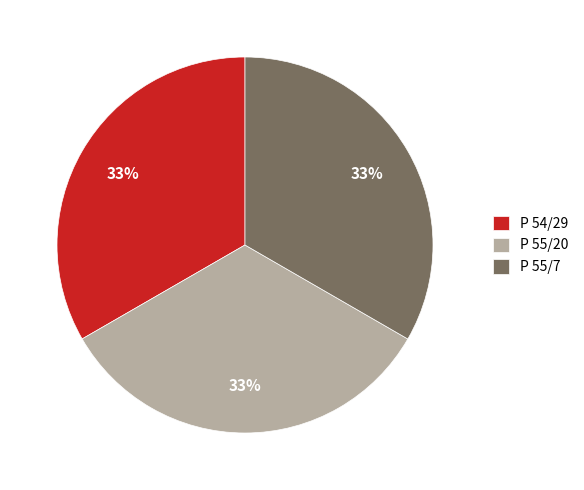

Is there any slice that represents more than half of the pie?

No